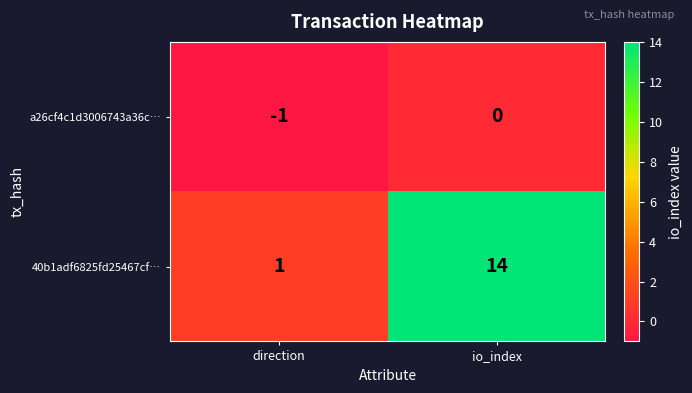

The 40b1adf6825fd25467cf… series shows 14 at io_index. True or false?

True